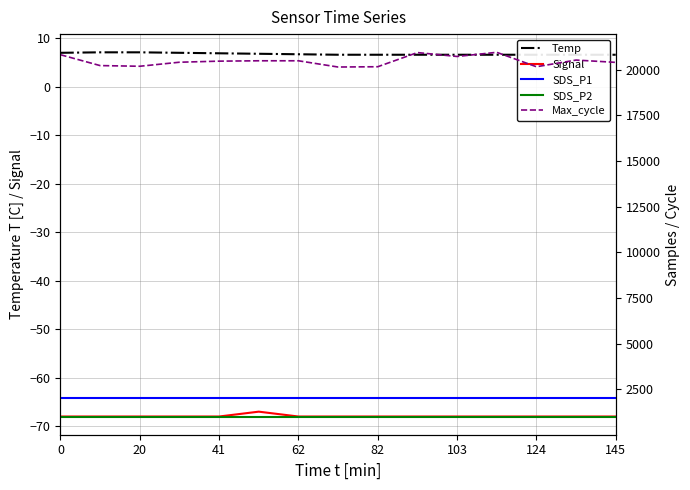

Does the chart have visible grid lines?

Yes